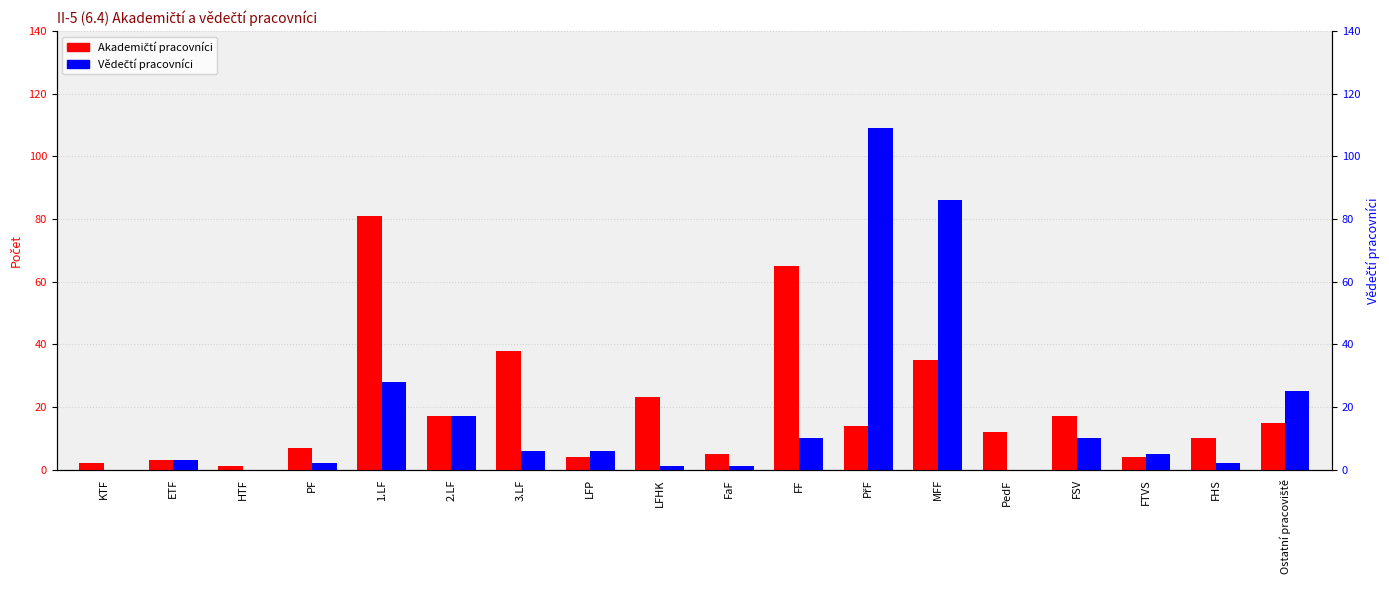

Rank the series at ETF from lowest to highest value.

Akademičtí pracovníci, Vědečtí pracovníci